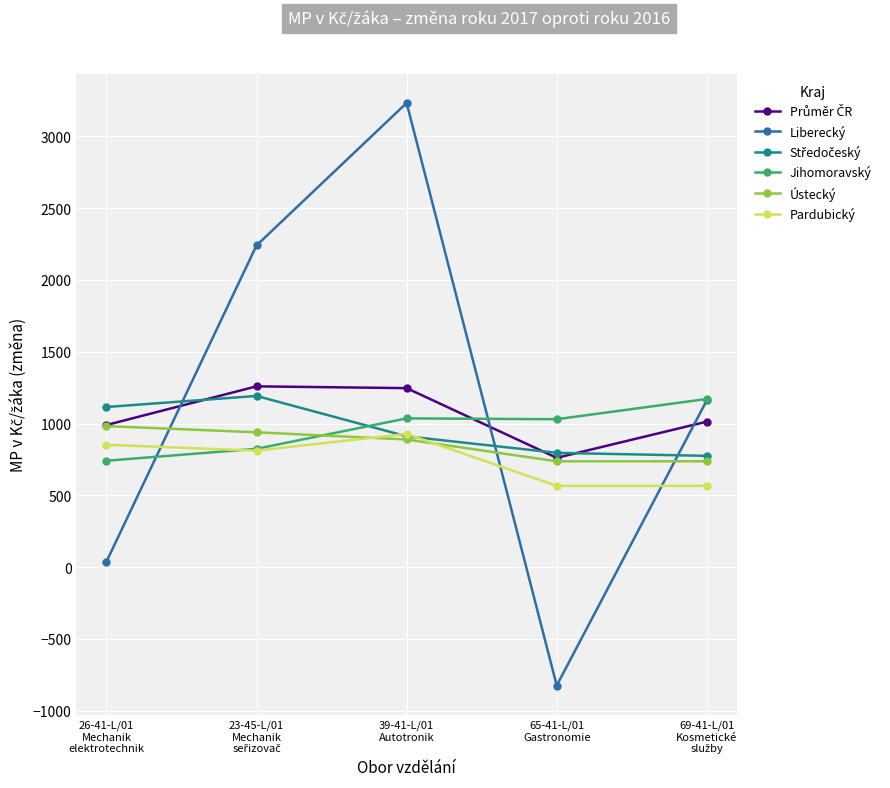

Which series has the widest spread of values?

Liberecký